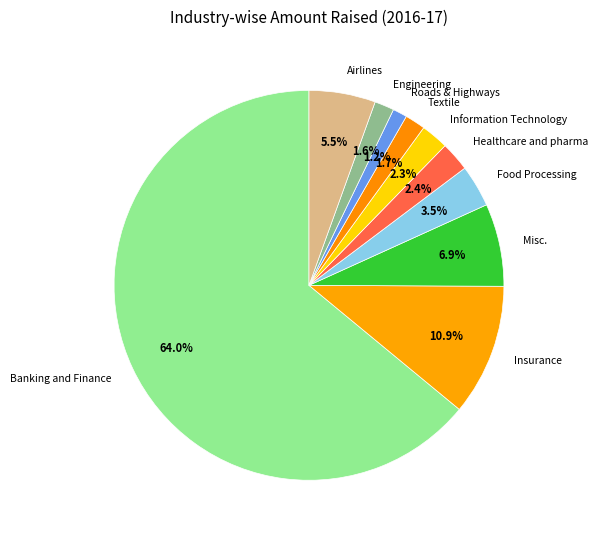

How many slices are in this pie chart?

10